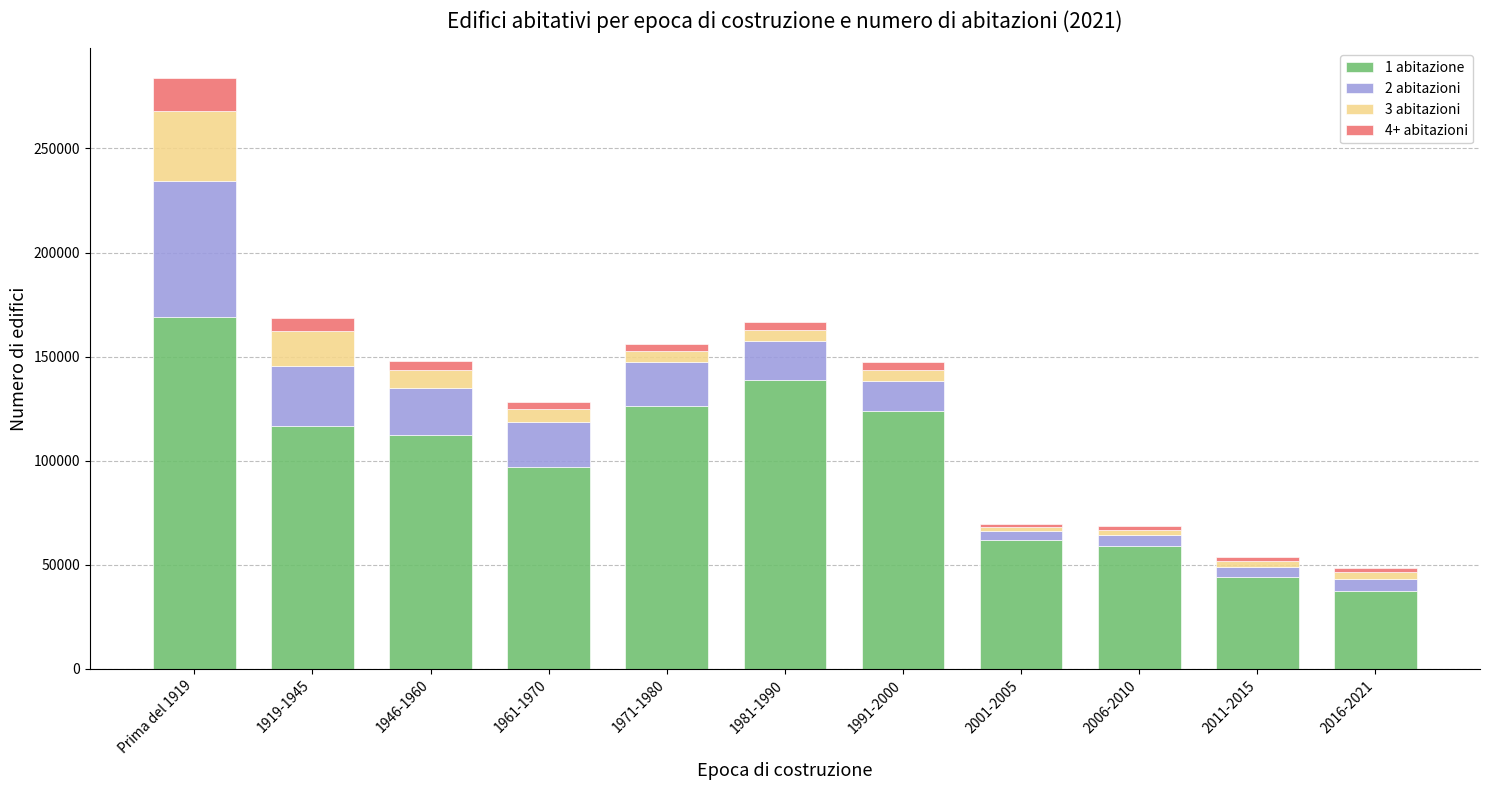

How many data points in 1 abitazione are less than 112391?

5